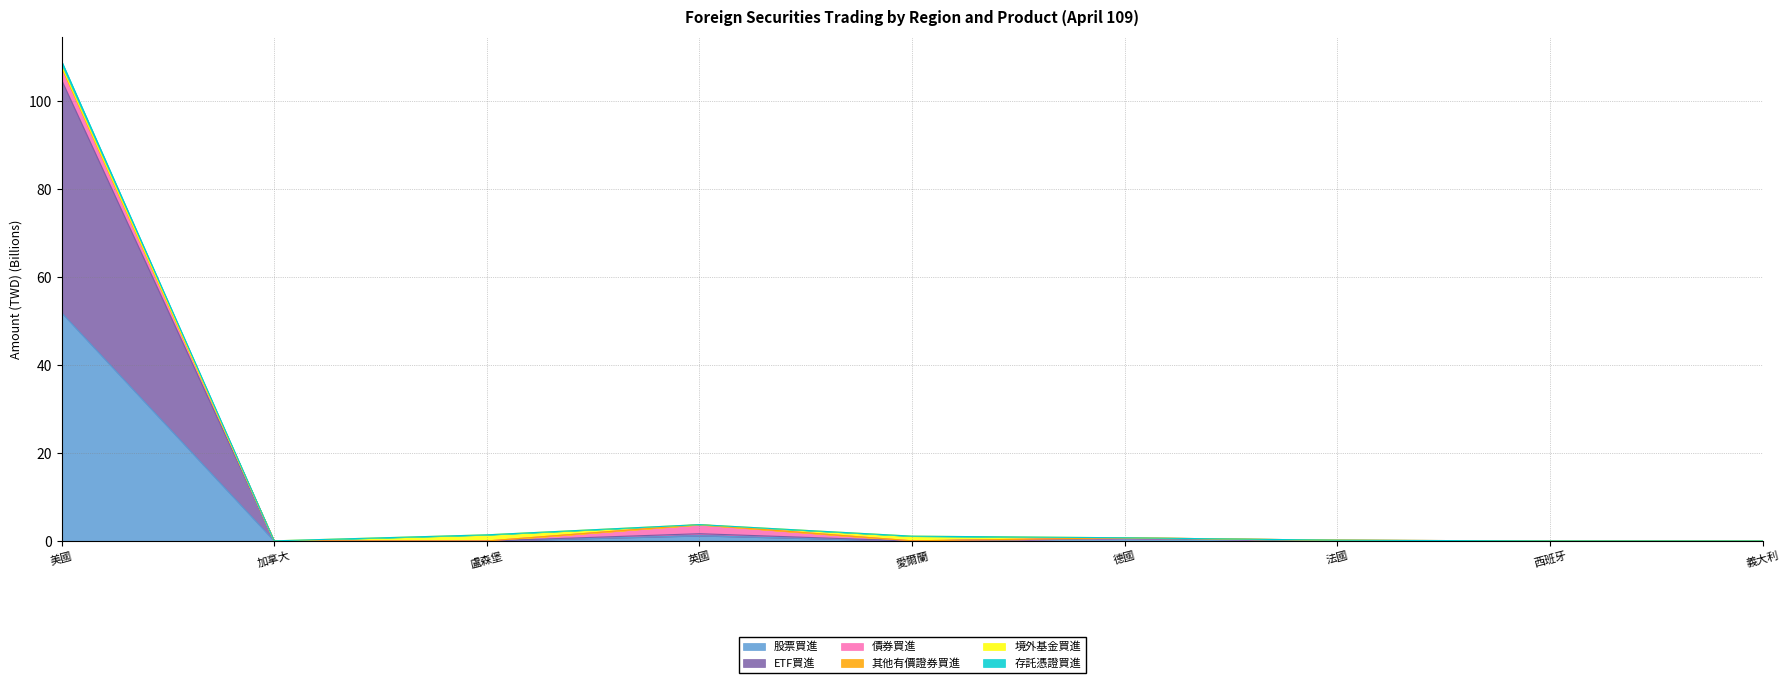

Is it true that 股票買進 equals 0.0 at 愛爾蘭?

True